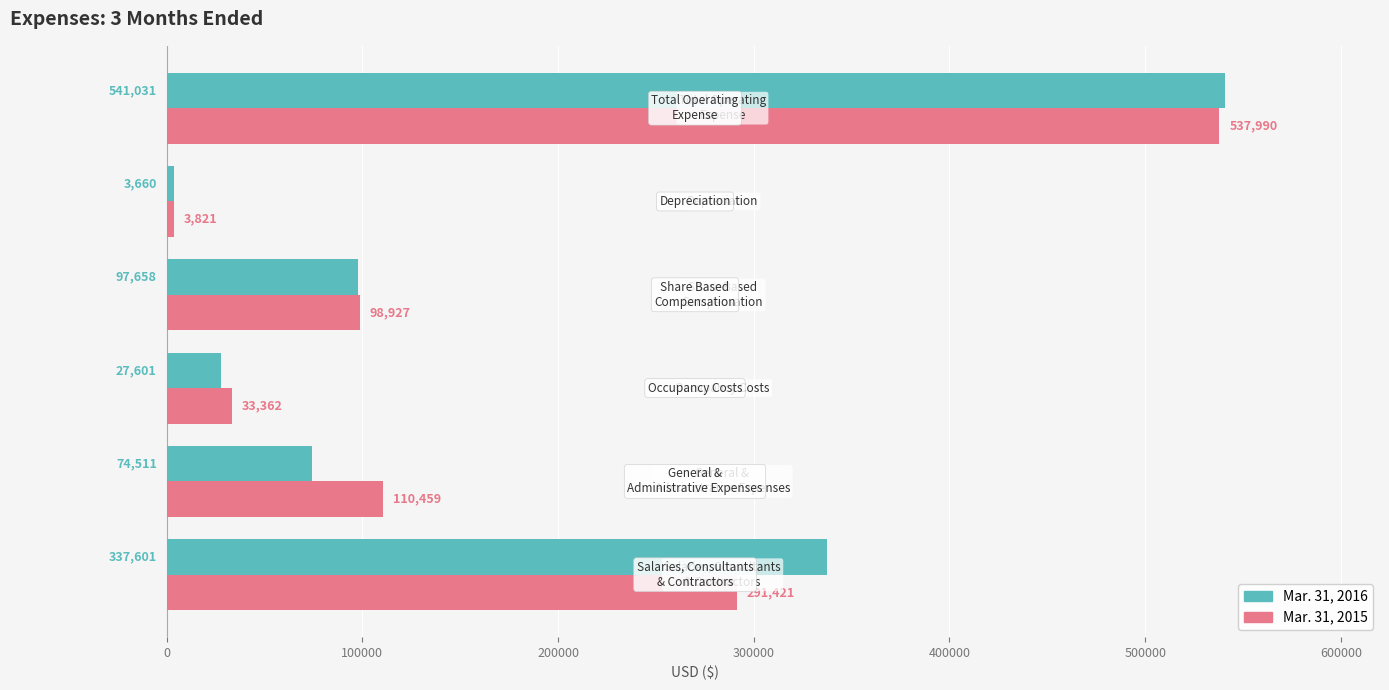

Rank the series by their average value, from highest to lowest.

Mar. 31, 2016, Mar. 31, 2015